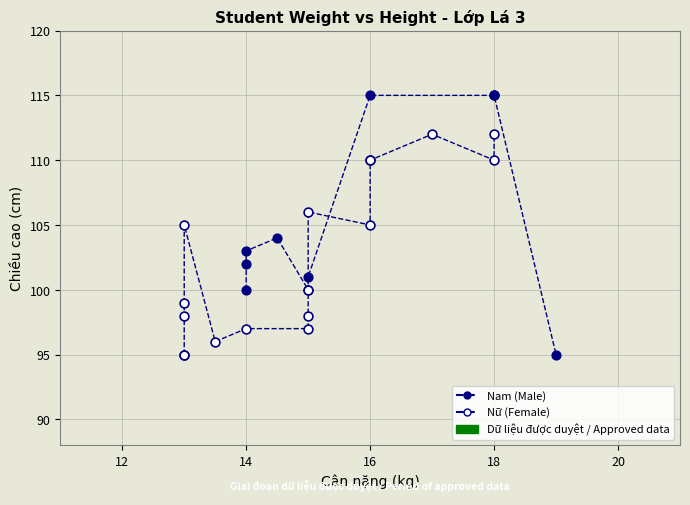

Which series reaches the maximum Y coordinate?

Nam (Male)